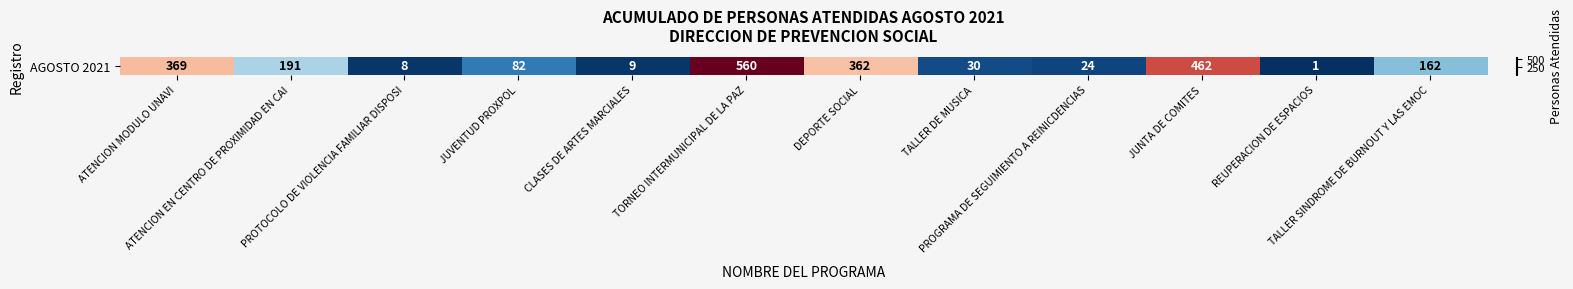

Reading left to right, transcribe all the data shown in this chart.

369	191	8	82	9	560	362	30	24	462	1	162